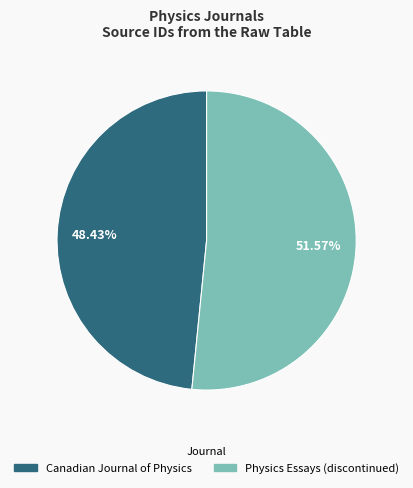

What is the majority slice?

Physics Essays (discontinued)